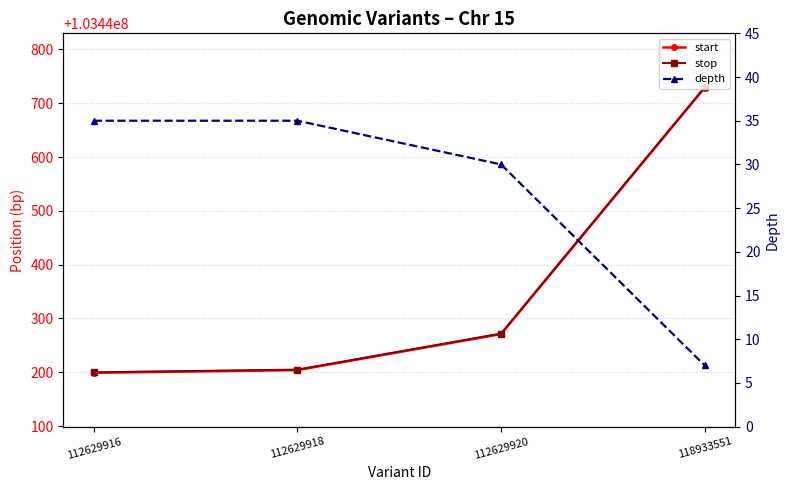

True or false: start and depth cross at least once.

False